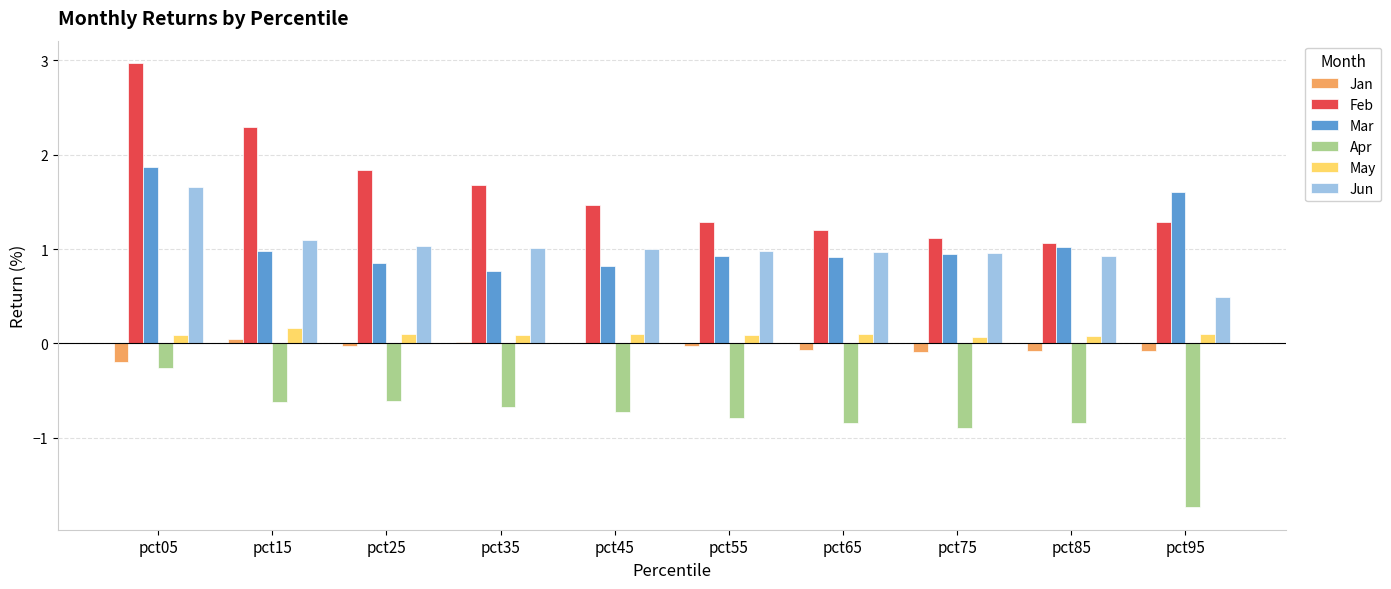

Which category has the highest value across all series?

pct05